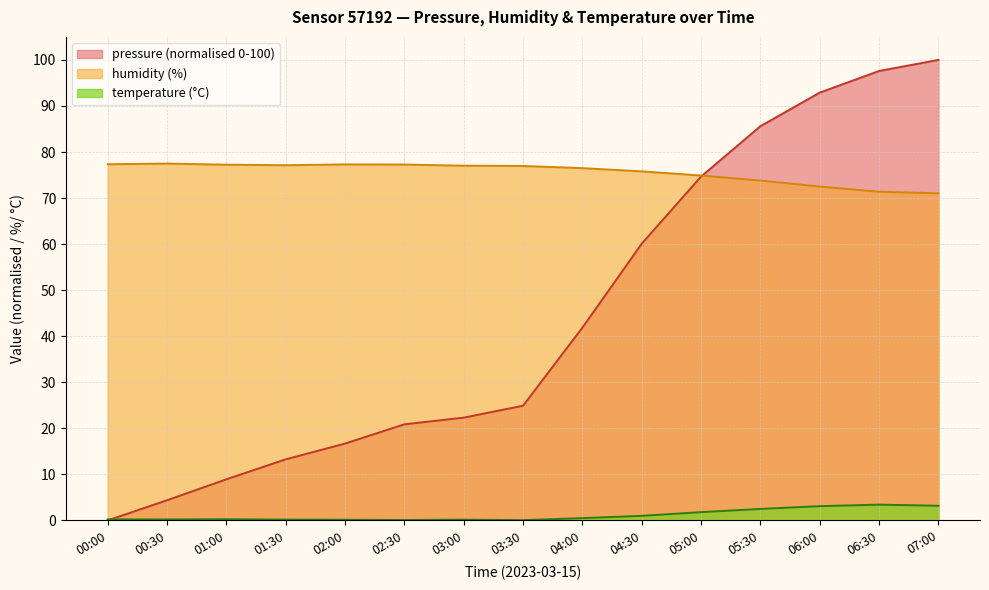

Which series has the largest range (max minus min)?

pressure (normalised 0-100)